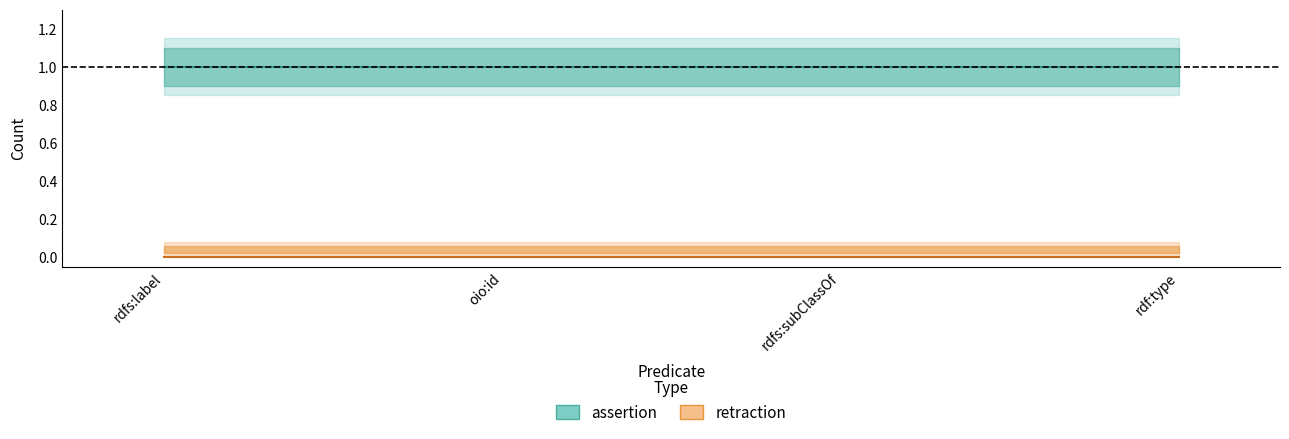

The retraction series shows 0 at rdfs:subClassOf. True or false?

True